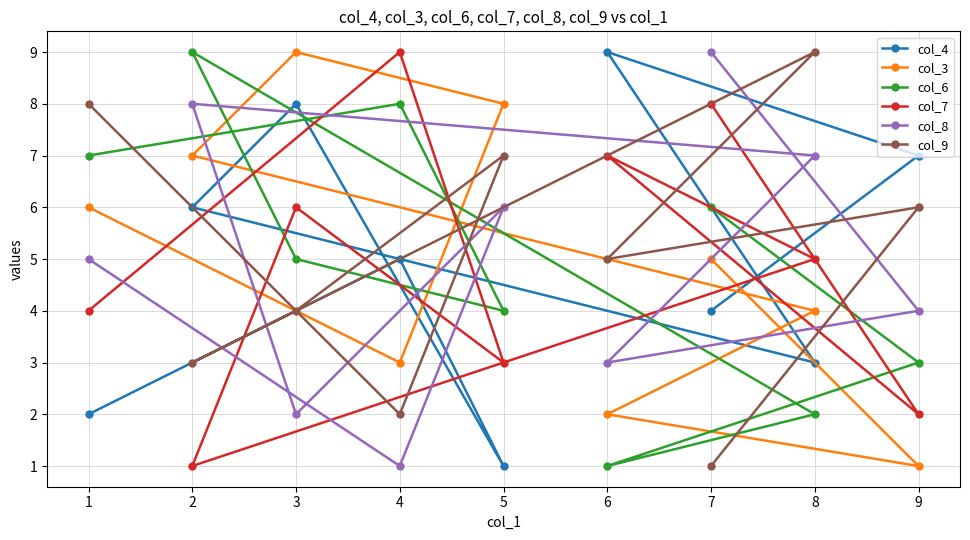

In col_4, how many points are higher than both neighbors (excluding endpoints)?

3